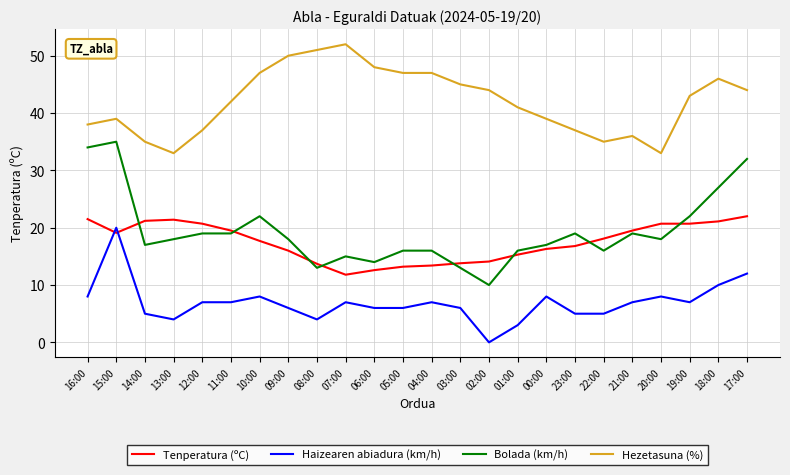

At which category does the chart reach its minimum across all series?

02:00